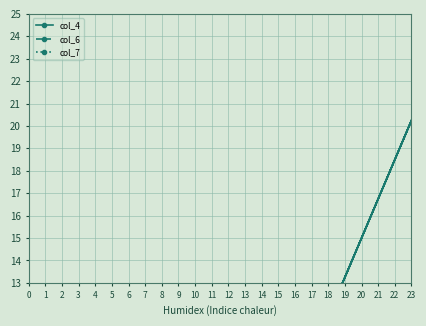

What are all the series names shown in the legend?

col_4, col_6, col_7